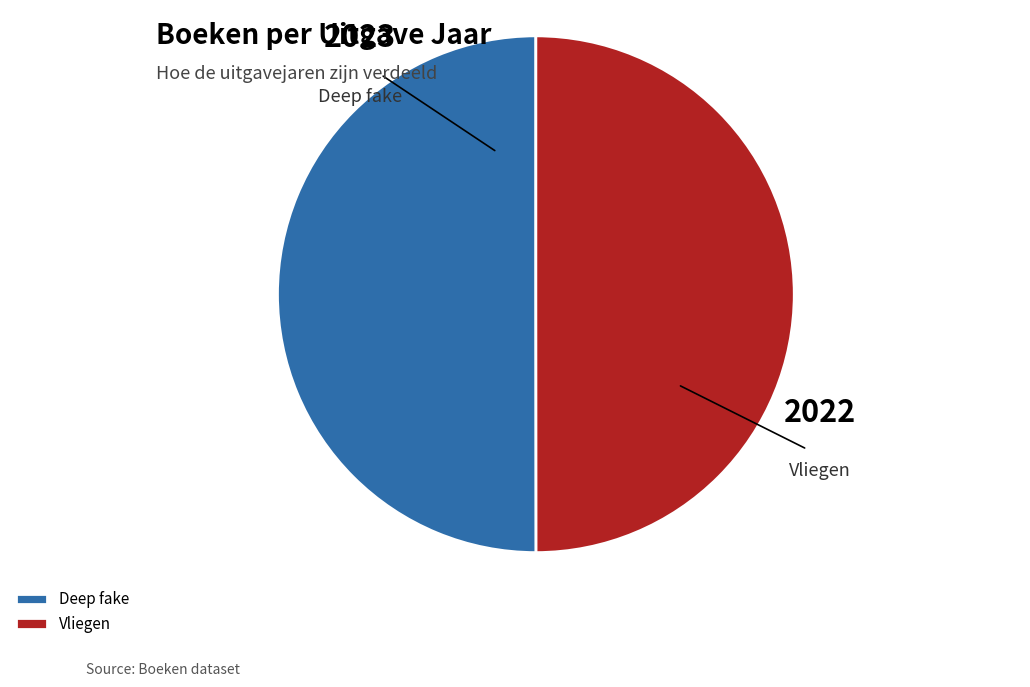

Combined, do Deep fake and Vliegen account for over 50%?

Yes